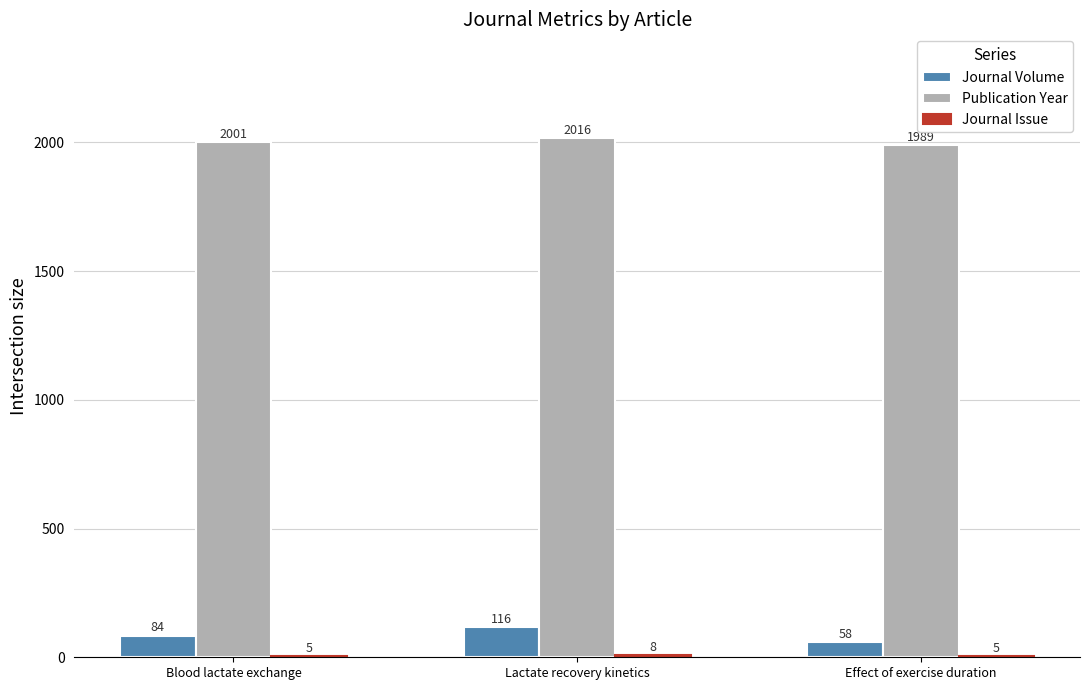

The Publication Year series shows 1292 at Blood lactate exchange. True or false?

False